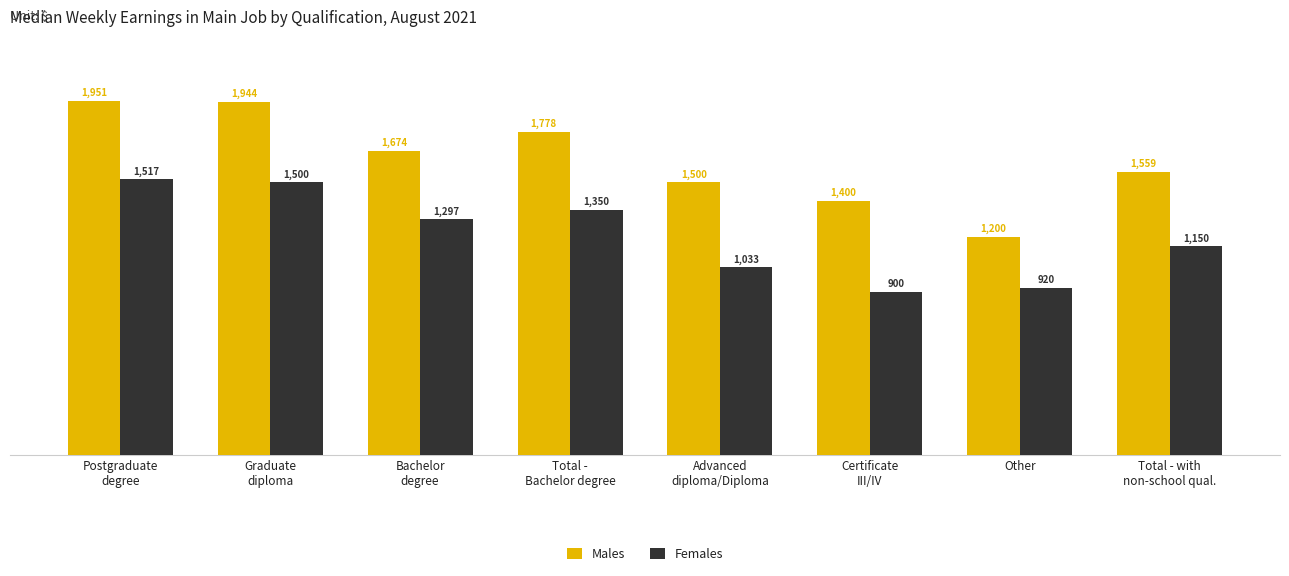

Which series has the largest total across all categories?

Males